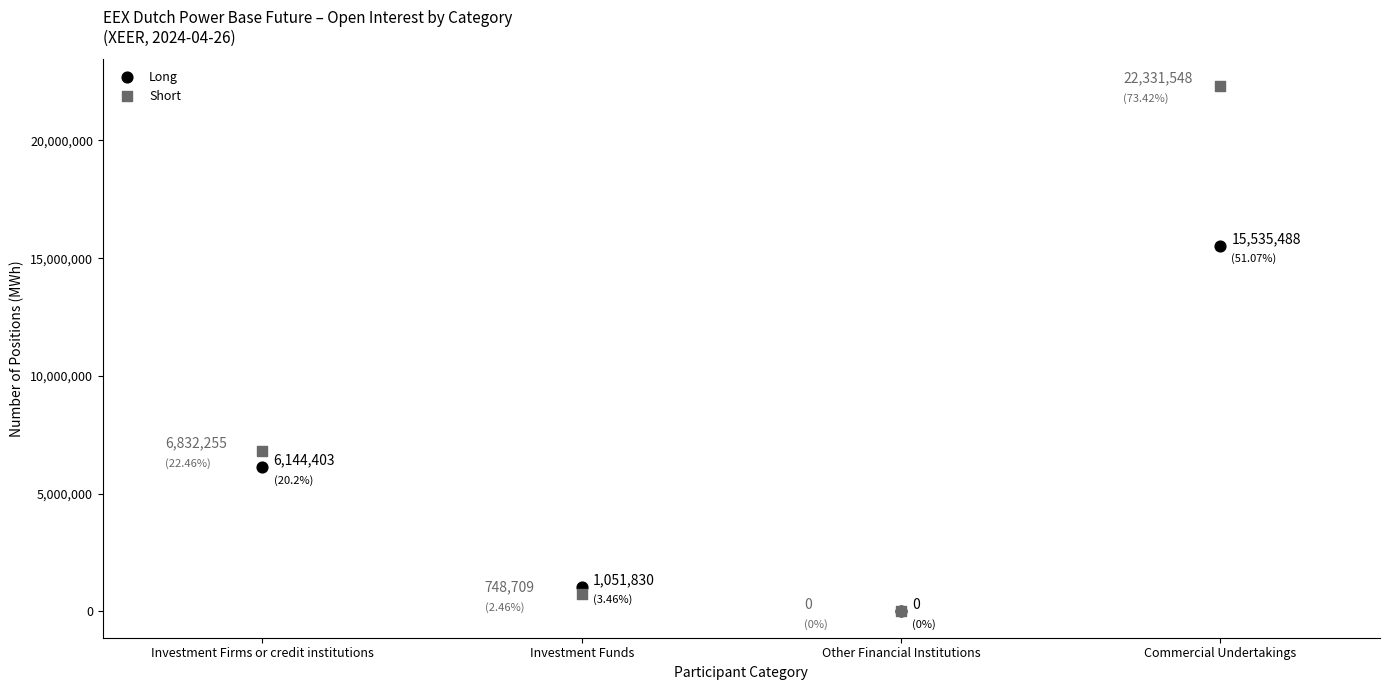

Which series contains the highest Y value?

Short